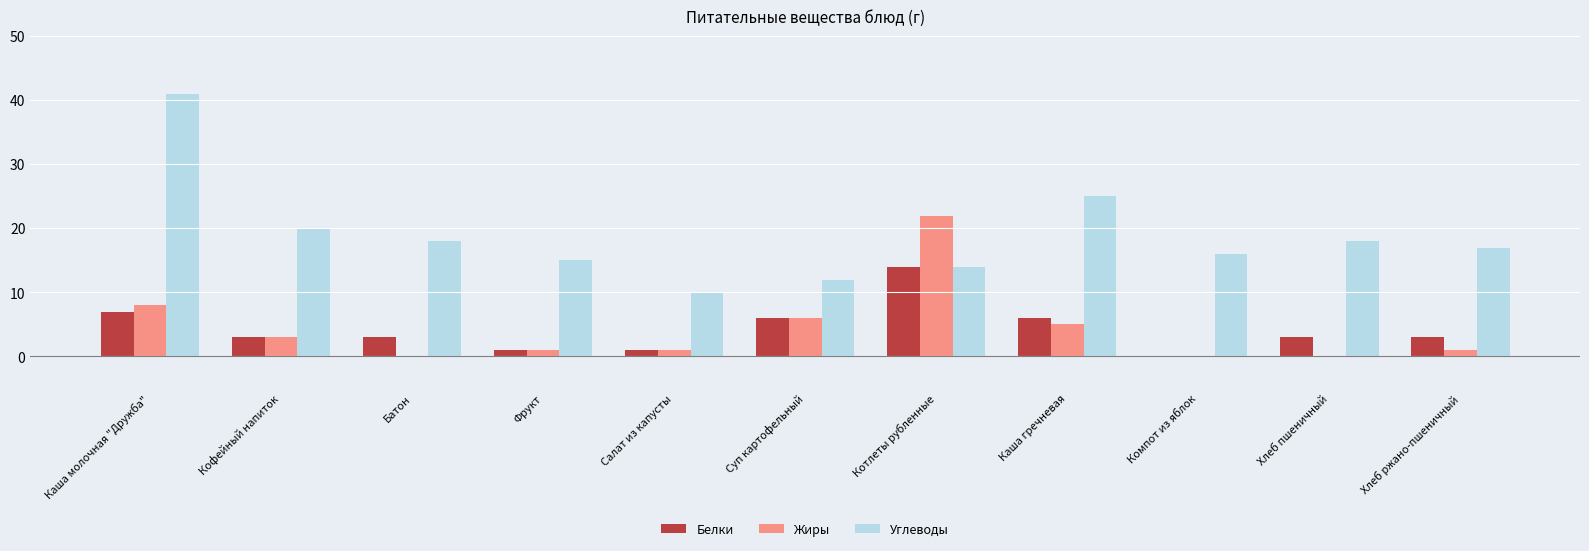

At which label is Жиры closest to 11?

Каша молочная "Дружба"